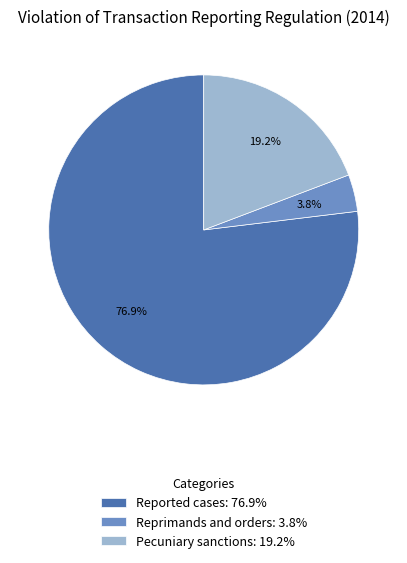

To the nearest percent, what is the average slice percentage?

33%